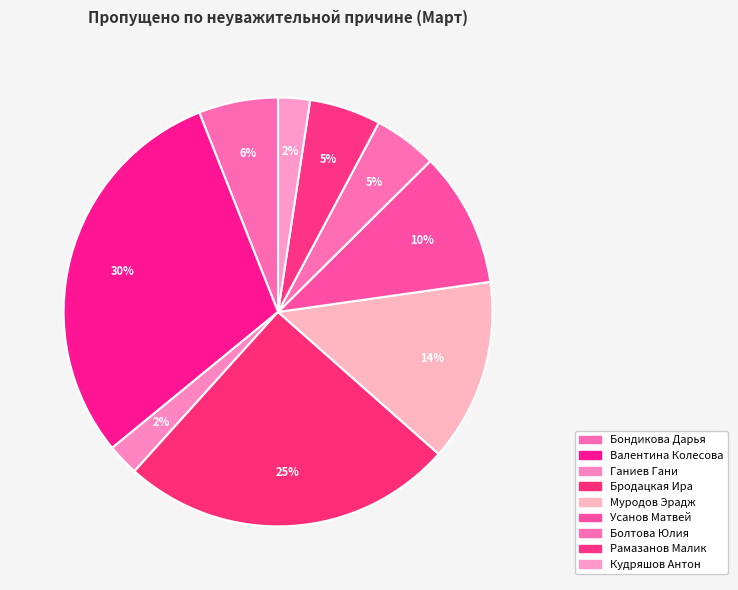

Approximately how many times larger is the value at Бродацкая Ира compared to Ганиев Гани?

10.5